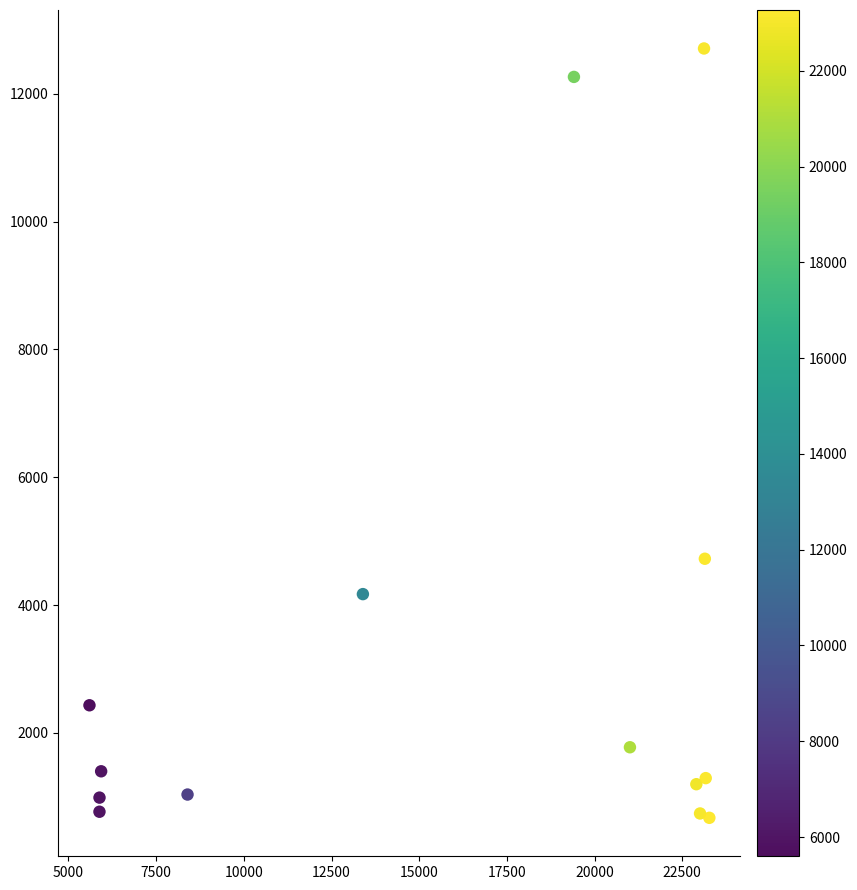

What Y value in the scatter plot is closest to 6690?

4725.0